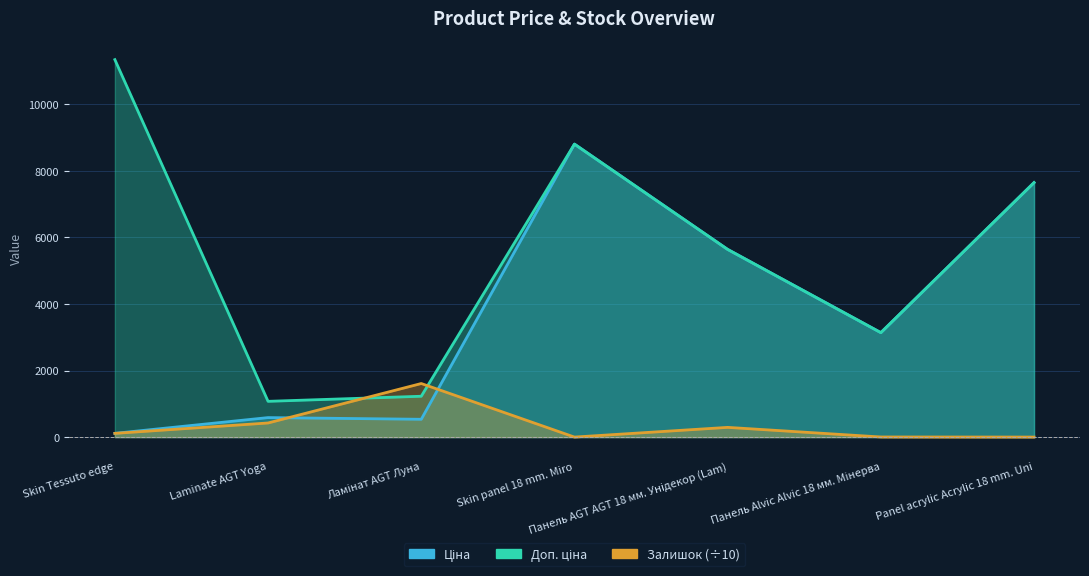

What are all the series names shown in the legend?

Ціна, Доп. ціна, Залишок